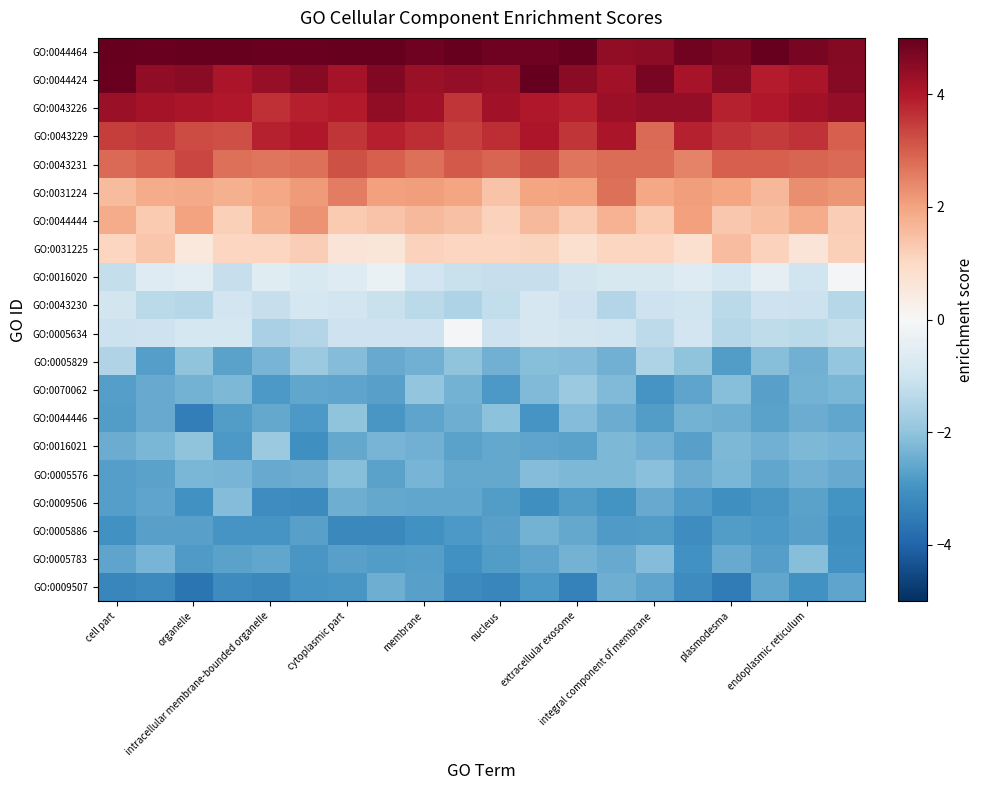

Which series has the largest total across all categories?

GO:0044464